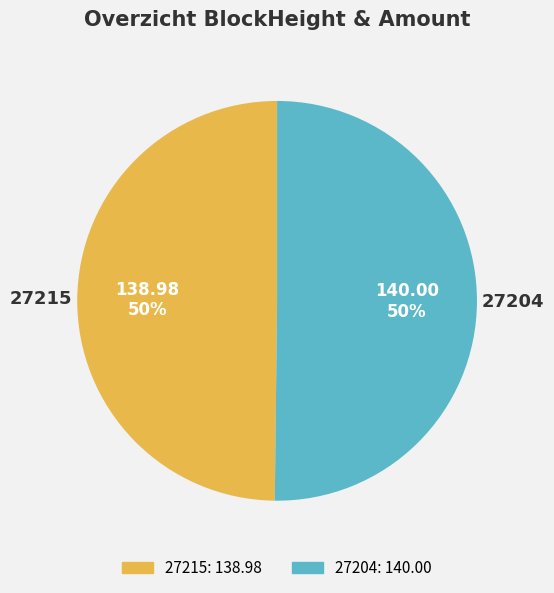

To the nearest percent, what is the combined percentage of 27215 and 27204?

100%